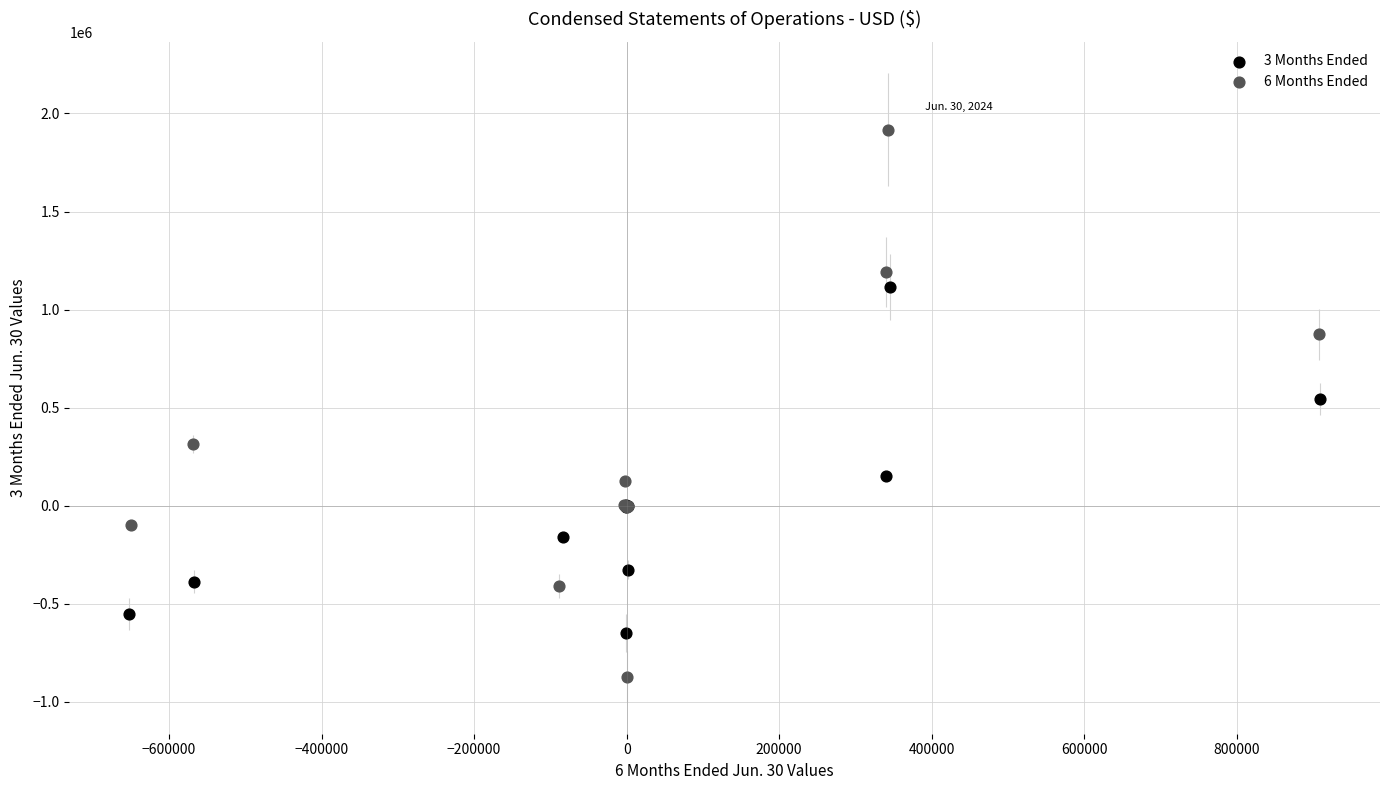

Which series contains the lowest Y value?

6 Months Ended